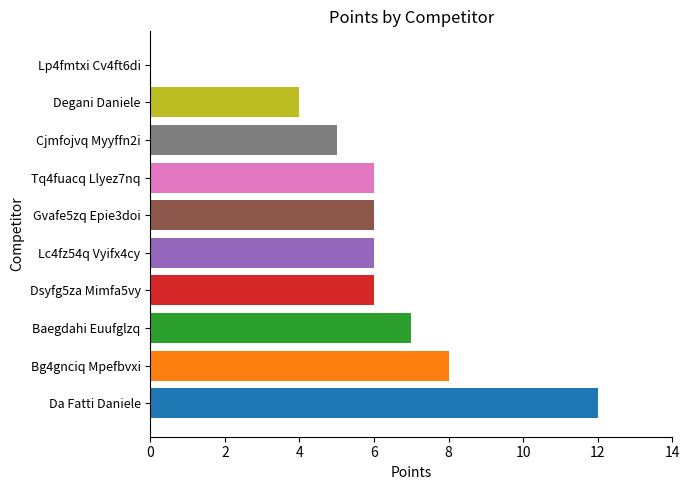

How many data points does each series have?

10